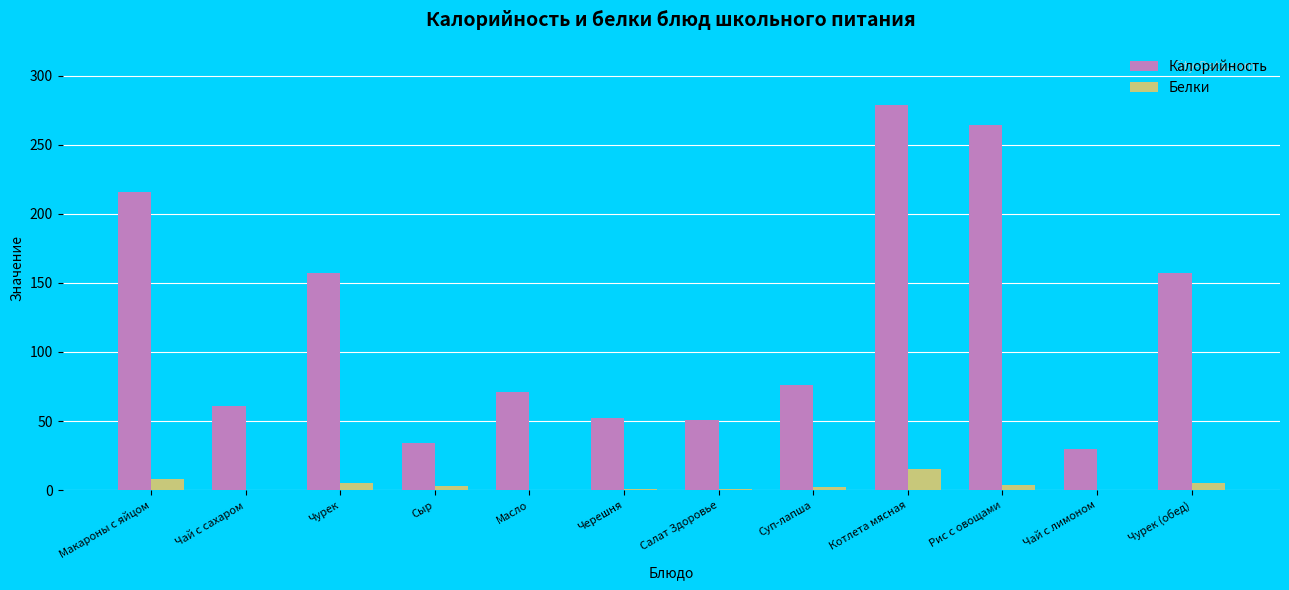

At which label does Белки reach its peak?

Котлета мясная